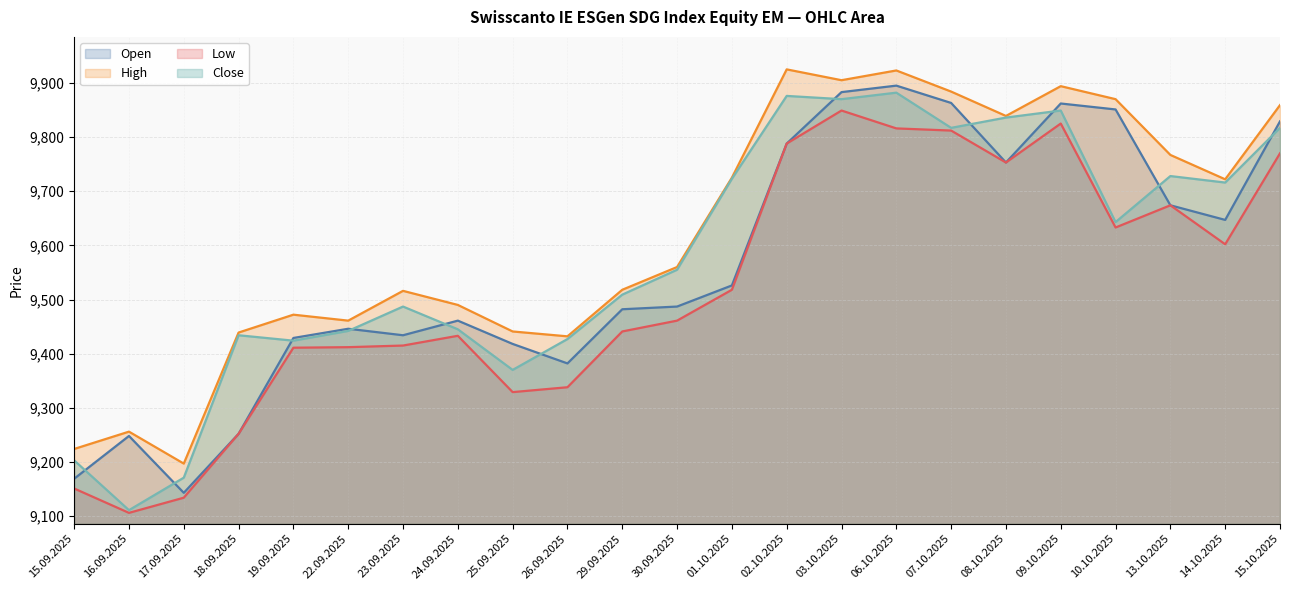

At which category is the sum across all series the highest?

06.10.2025